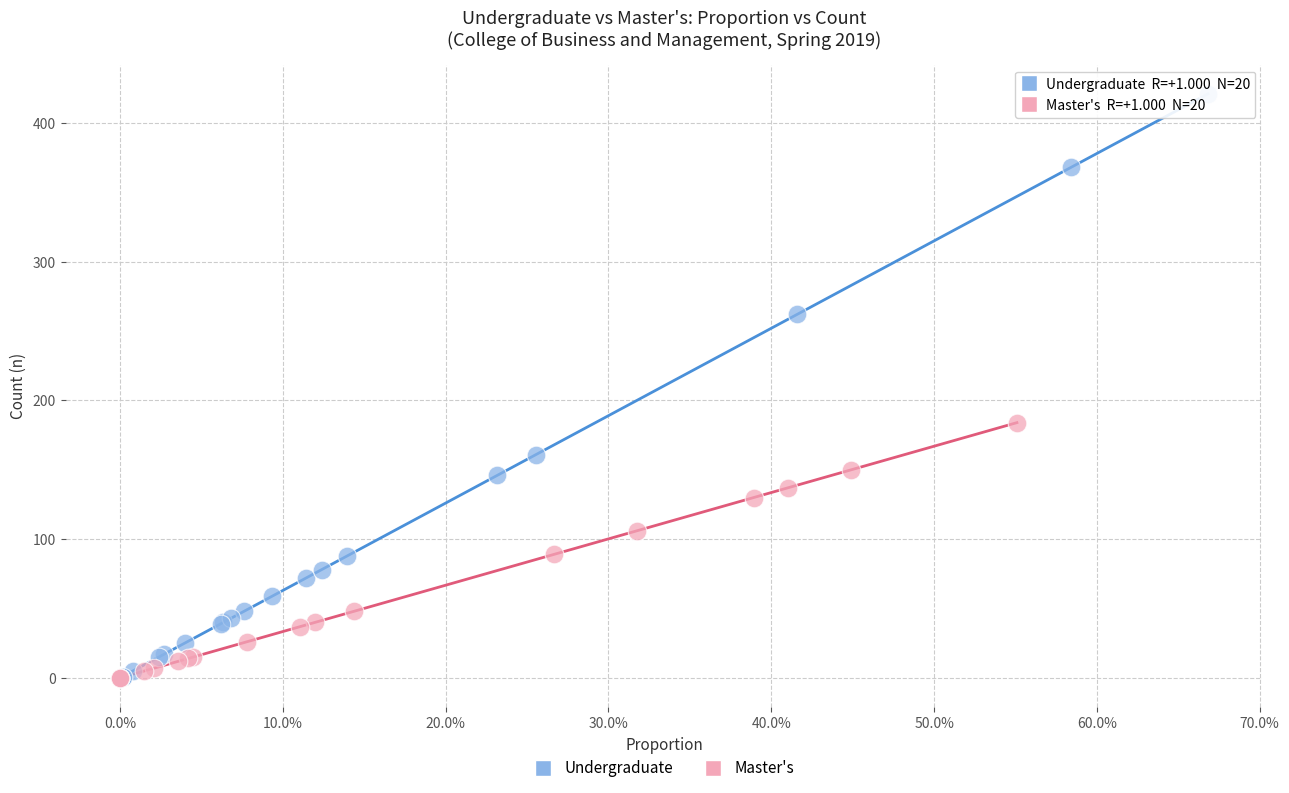

Which series has the widest spread of Y values?

Undergraduate